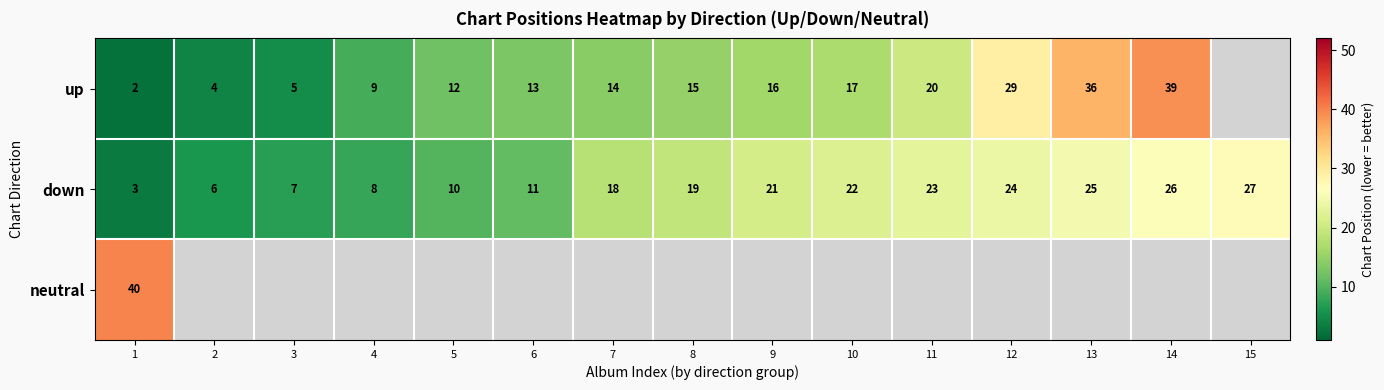

What is the sum of the down values at 3 and 14?

33